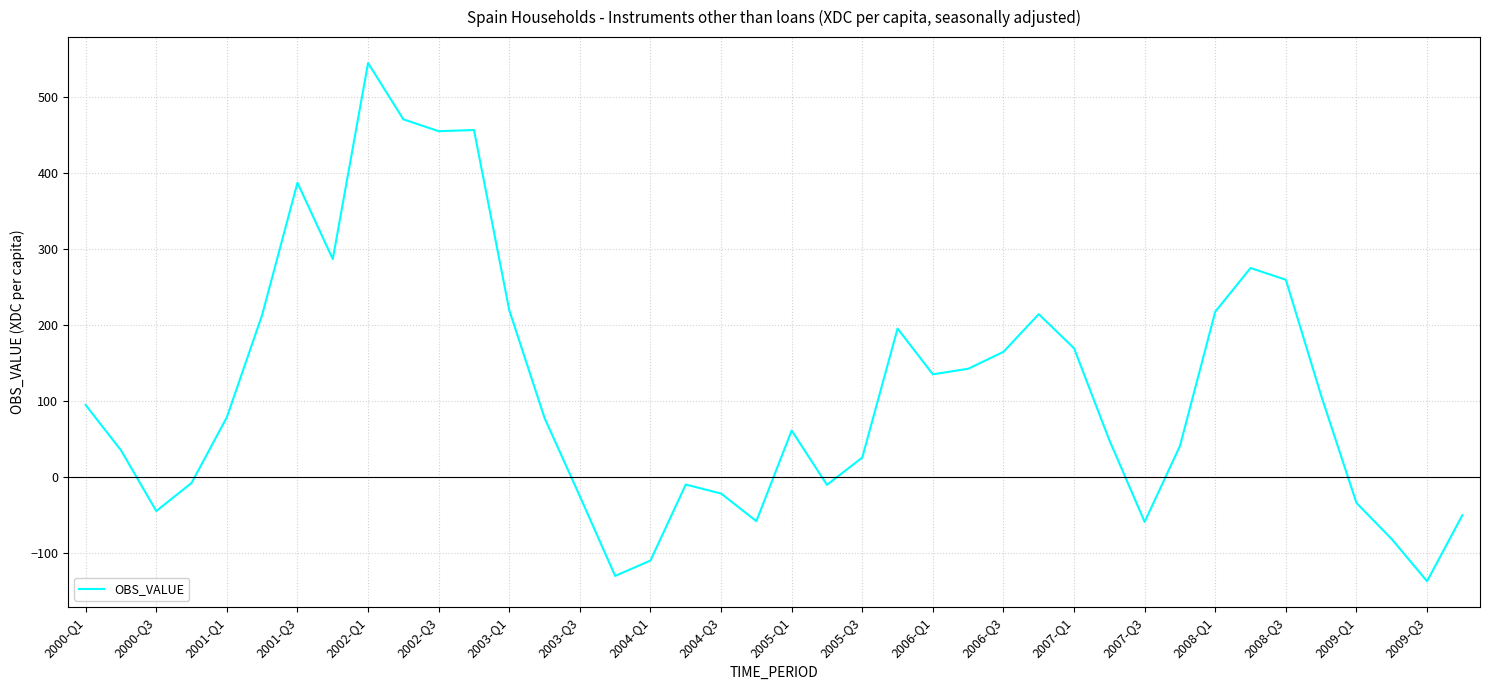

What is the maximum value shown in the chart?

545.2